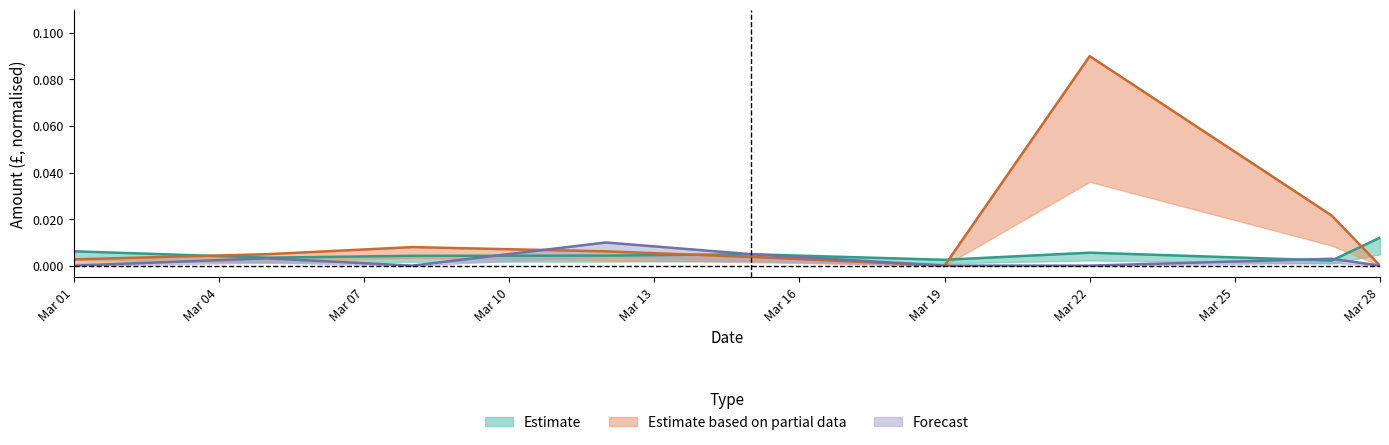

List the labels in order of Estimate based on partial data value, smallest first.

2019-03-19, 2019-03-28, 2019-03-01, 2019-03-15, 2019-03-05, 2019-03-12, 2019-03-08, 2019-03-27, 2019-03-22